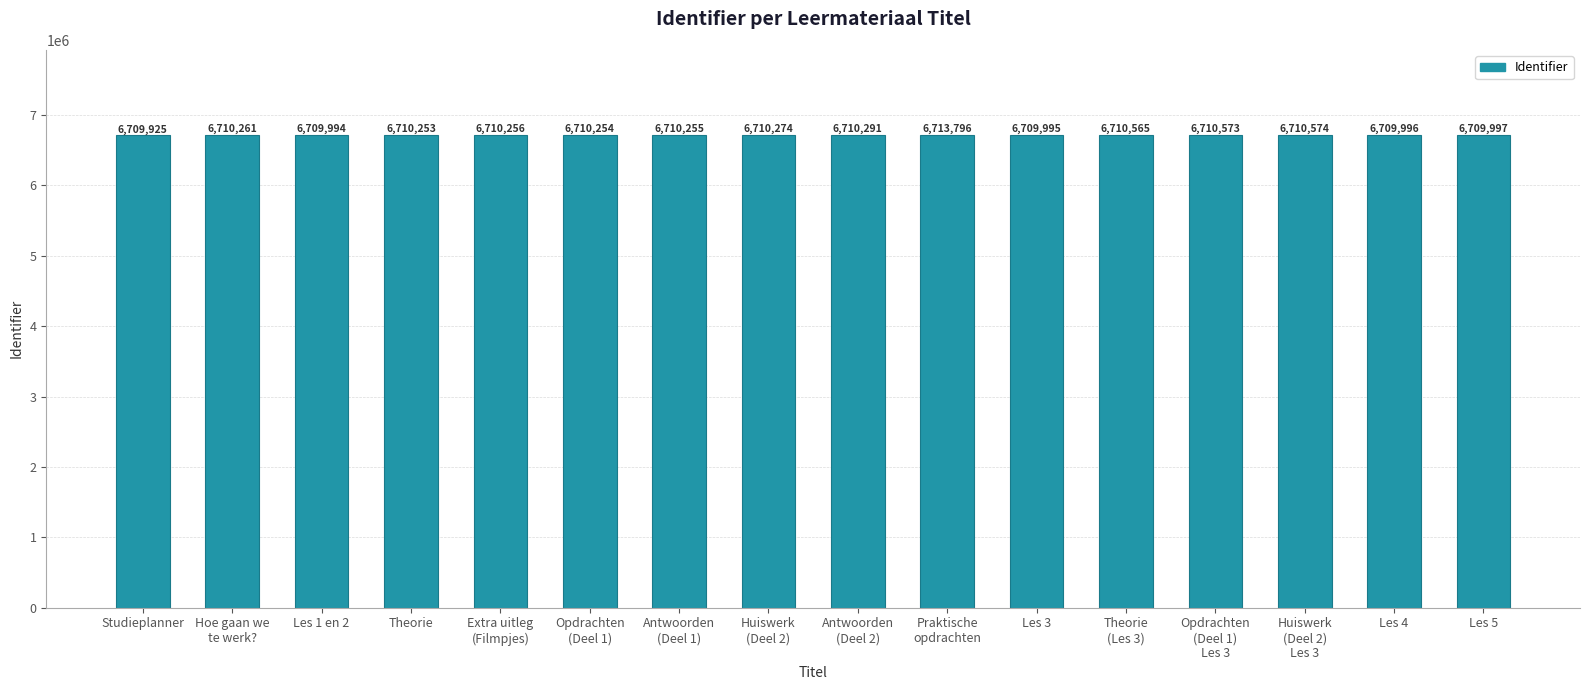

List the labels in order of value, smallest first.

Studieplanner, Les 1 en 2, Les 3, Les 4, Les 5, Theorie, Opdrachten
(Deel 1), Antwoorden
(Deel 1), Extra uitleg
(Filmpjes), Hoe gaan we
te werk?, Huiswerk
(Deel 2), Antwoorden
(Deel 2), Theorie
(Les 3), Opdrachten
(Deel 1)
Les 3, Huiswerk
(Deel 2)
Les 3, Praktische
opdrachten